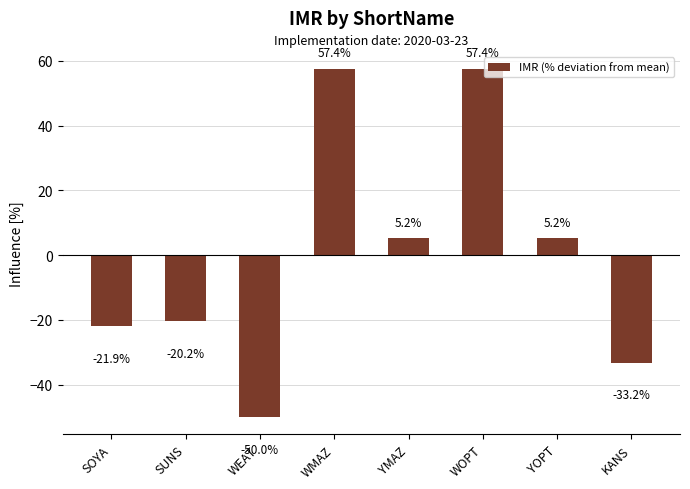

What is the change in value from WEAT to WOPT?

+107.4